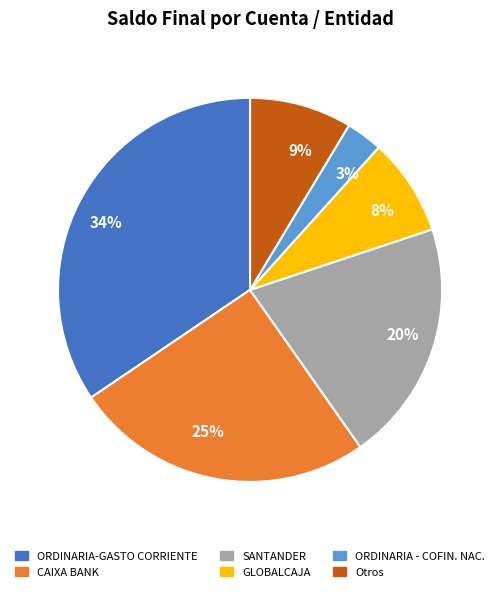

Is there any slice that represents more than half of the pie?

No